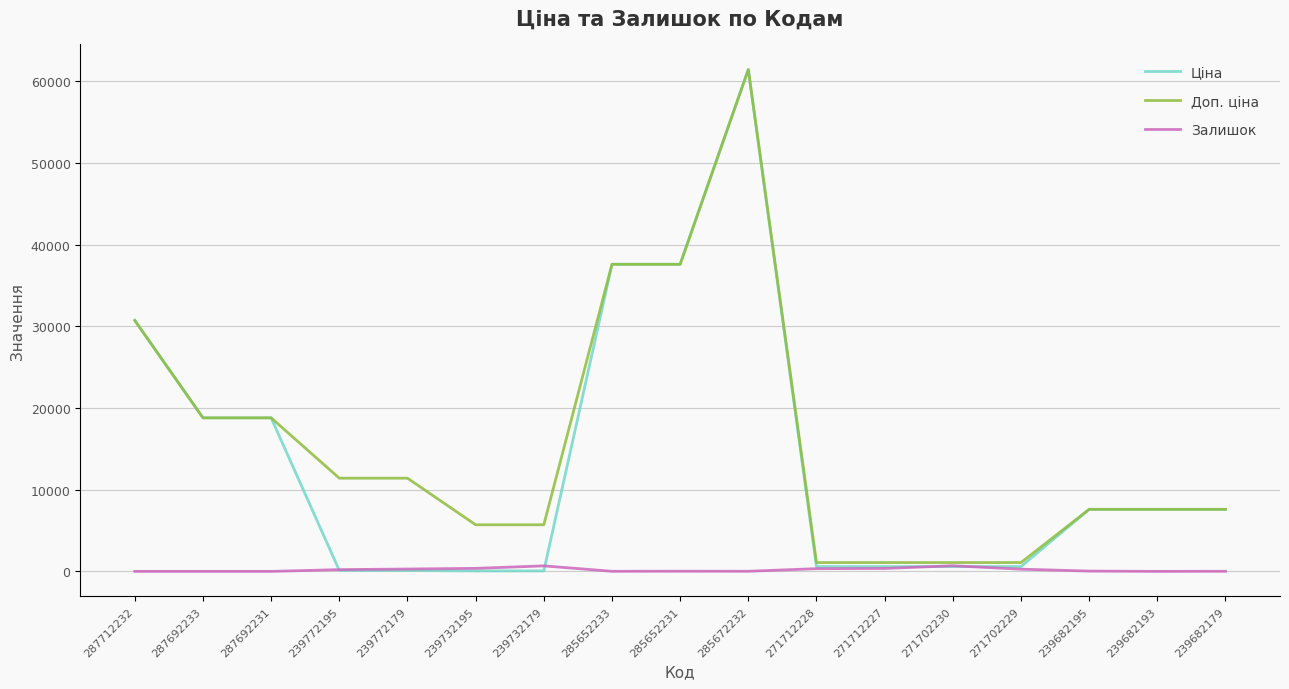

At which label does Доп. ціна reach its peak?

285672232